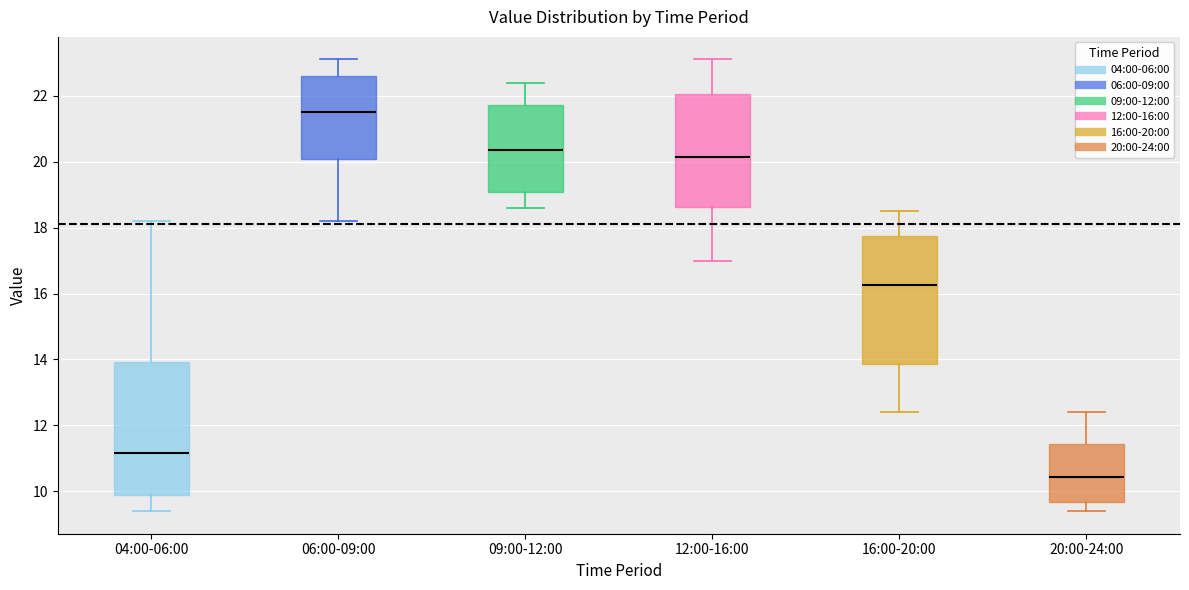

Reading left to right, transcribe this box plot: for each box, give where its median line is, the range the box spans, and where its two whiskers end, as read against the y-axis. The values are not printed on the chart, so give them approximately, as read against the axis.

04:00-06:00: median 11.2, box 10.0 to 14.0, whiskers 9.4 to 18.2
06:00-09:00: median 21.6, box 20.0 to 22.6, whiskers 18.2 to 23.2
09:00-12:00: median 20.4, box 19.0 to 21.8, whiskers 18.6 to 22.4
12:00-16:00: median 20.2, box 18.6 to 22.0, whiskers 17.0 to 23.2
16:00-20:00: median 16.2, box 13.8 to 17.8, whiskers 12.4 to 18.6
20:00-24:00: median 10.4, box 9.6 to 11.4, whiskers 9.4 to 12.4